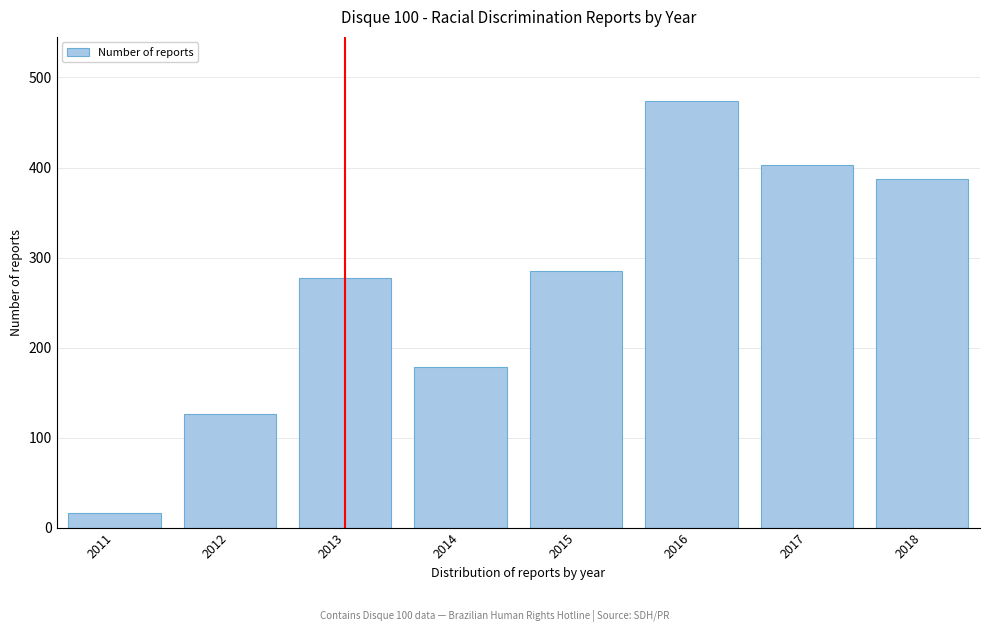

Reading left to right, transcribe all the data shown in this chart.

16	126	277	178	285	474	403	387